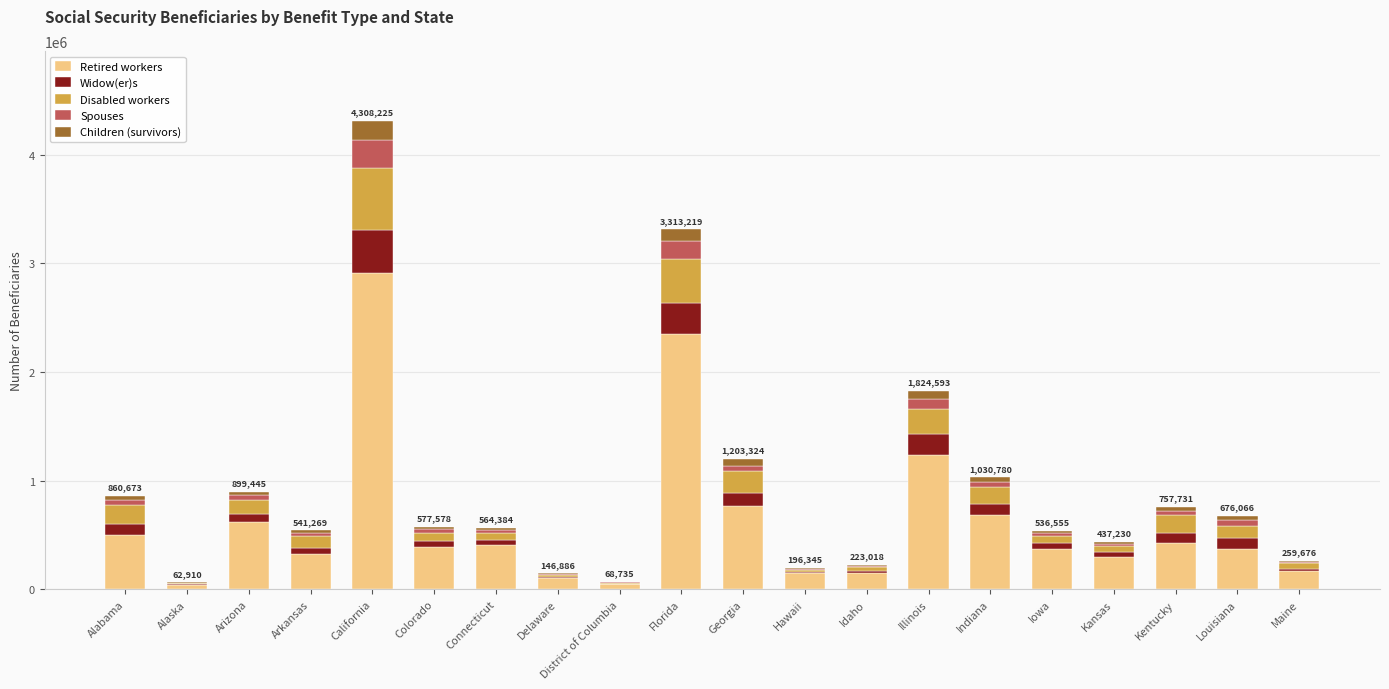

How many series are shown in this chart?

5